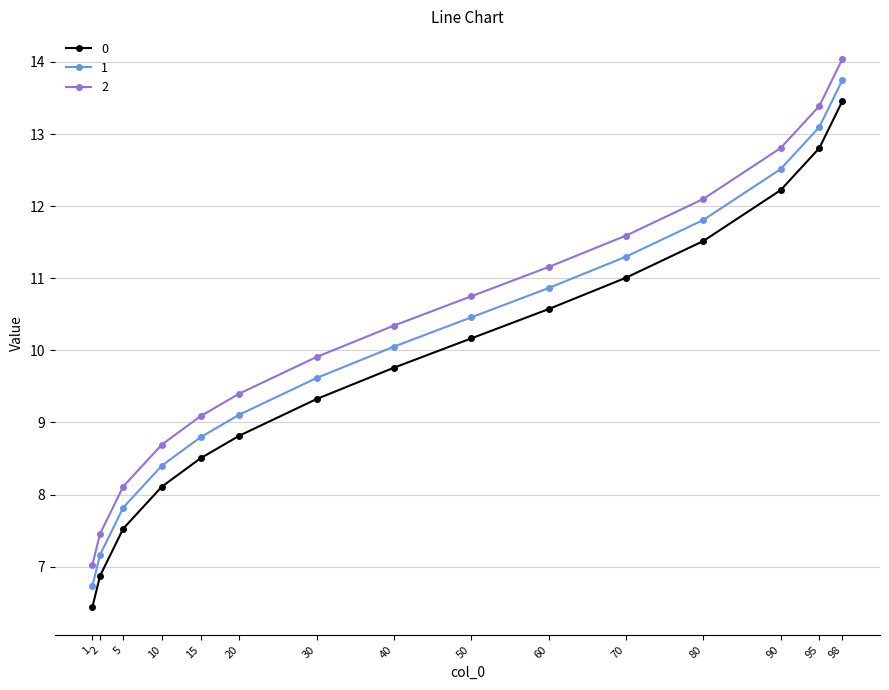

How many lines are shown in the chart?

3